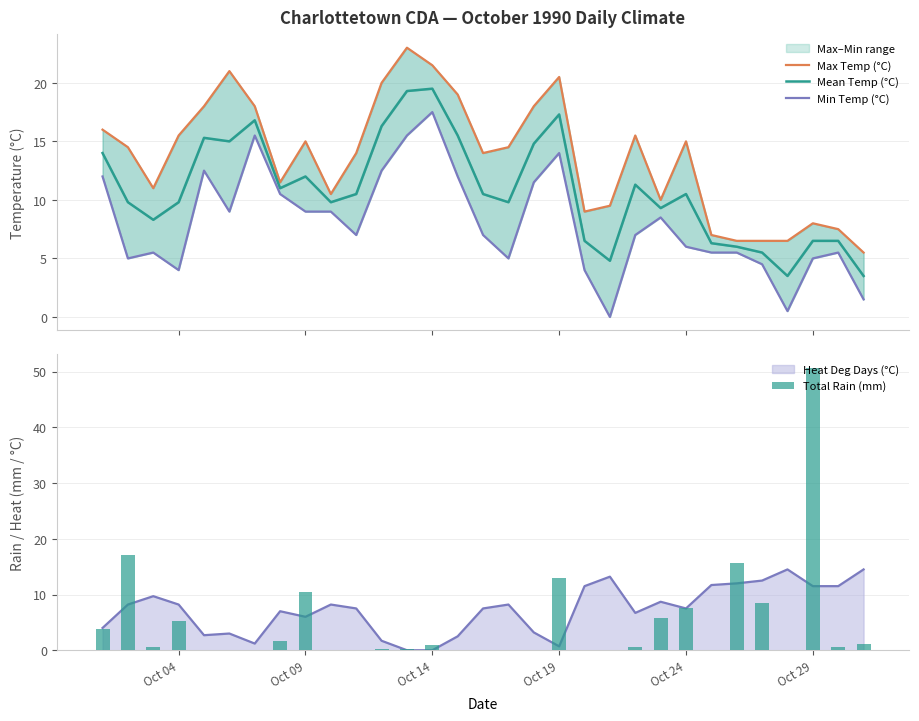

How many data points in Min Temp (°C) are less than 7?

14